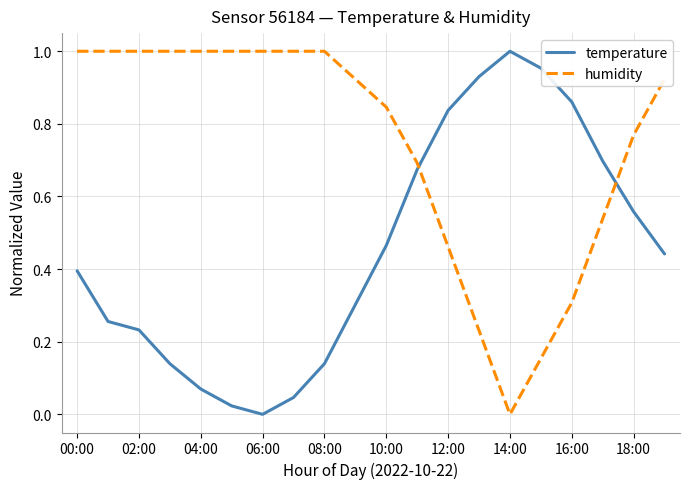

How many intersections are there between humidity and temperature?

2